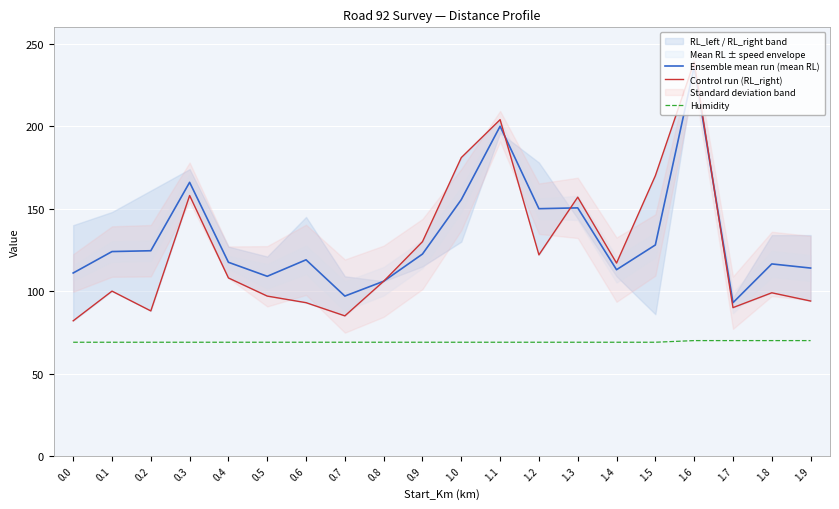

True or false: Control run (RL_right) and Ensemble mean run (mean RL) intersect in this chart.

True